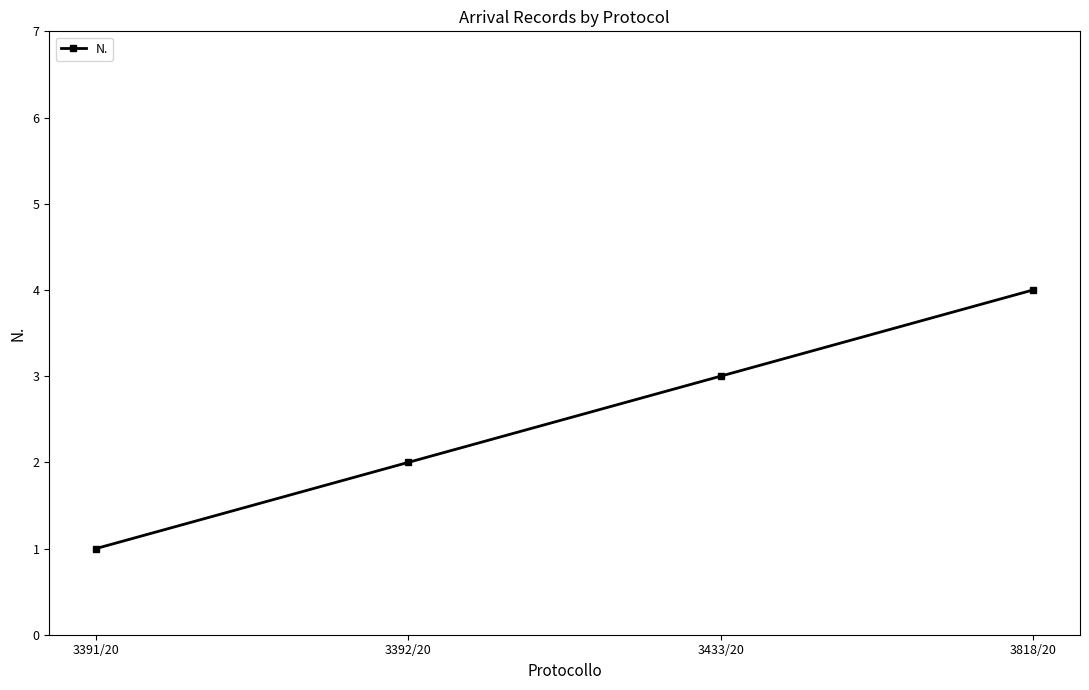

Which label corresponds to the largest value in the chart?

3818/20